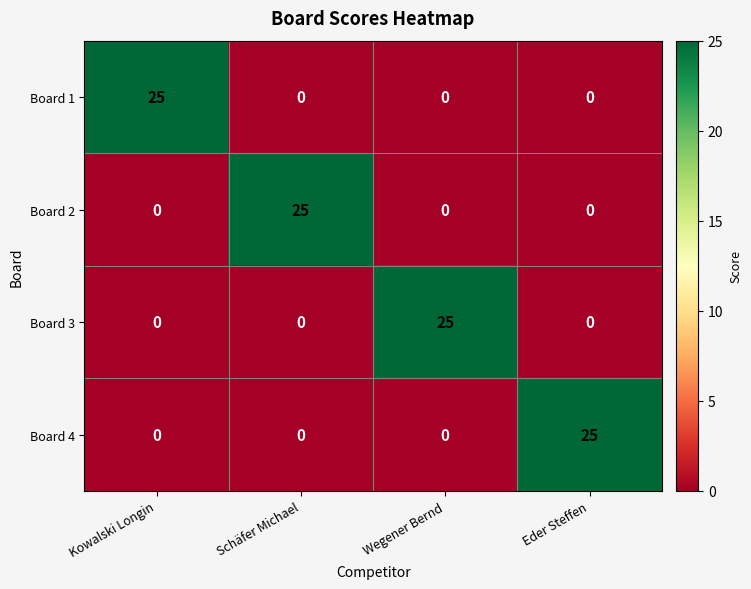

Reading right to left, what are all the values shown in this chart?

Board 1: 0	0	0	25
Board 2: 0	0	25	0
Board 3: 0	25	0	0
Board 4: 25	0	0	0